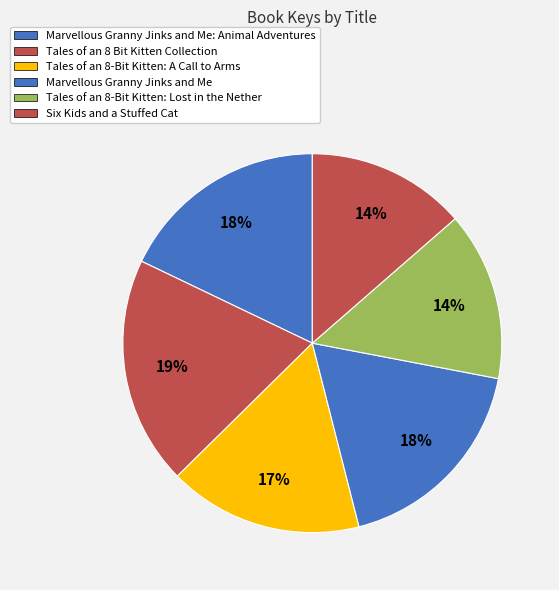

Which slice is the smallest?

Six Kids and a Stuffed Cat